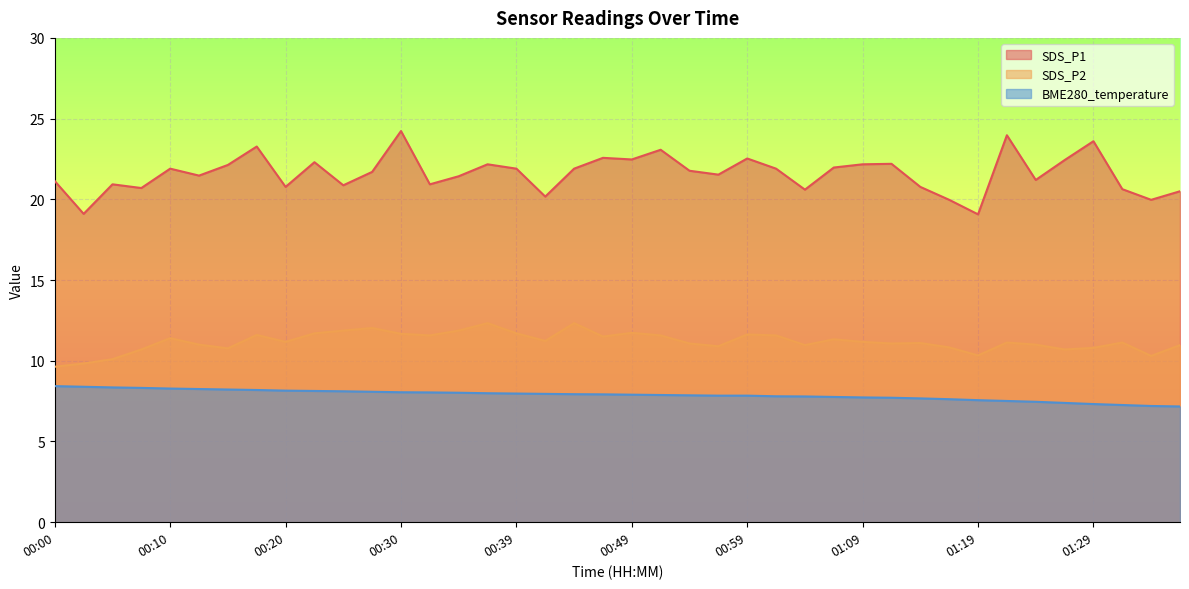

List the labels in order of SDS_P1 value, smallest first.

01:19, 00:02, 01:16, 01:34, 00:42, 01:36, 01:04, 01:31, 00:07, 00:20, 01:14, 00:25, 00:05, 00:32, 00:00, 01:24, 00:34, 00:12, 00:57, 00:27, 00:54, 00:10, 00:39, 00:44, 01:01, 01:06, 00:15, 00:37, 01:09, 01:11, 00:22, 01:26, 00:49, 00:59, 00:47, 00:52, 00:17, 01:29, 01:21, 00:30